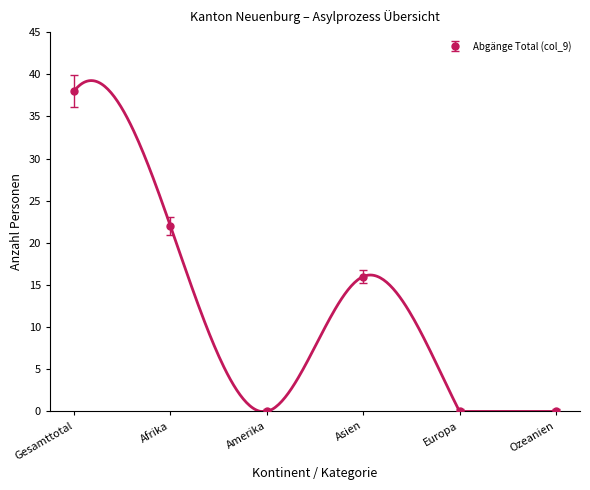

At which label does Abgänge Total (col_9) reach its peak?

Gesamttotal